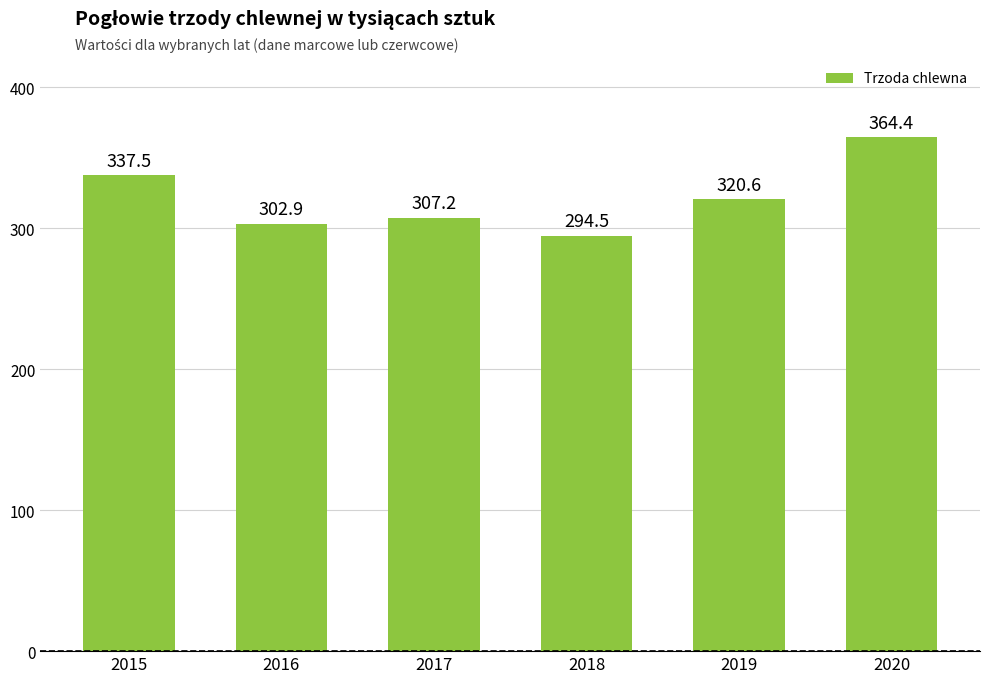

What is the average value?

321.2